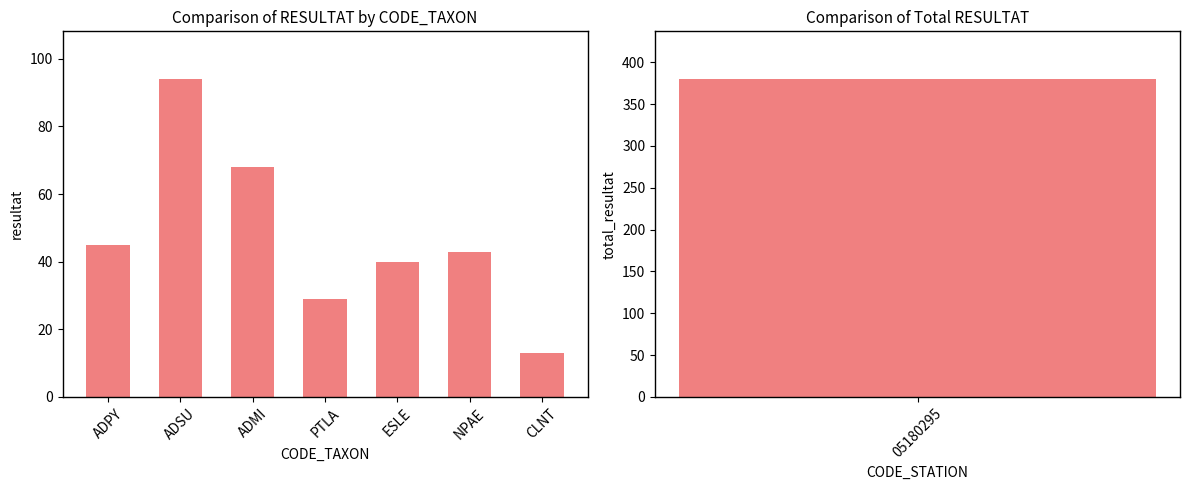

List the labels in order of value, largest first.

ADSU, ADMI, ADPY, NPAE, ESLE, PTLA, CLNT